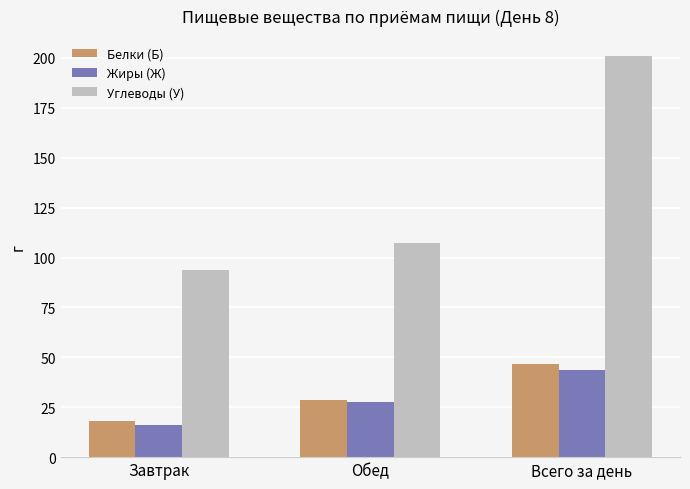

Which series has the widest spread of values?

Углеводы (У)